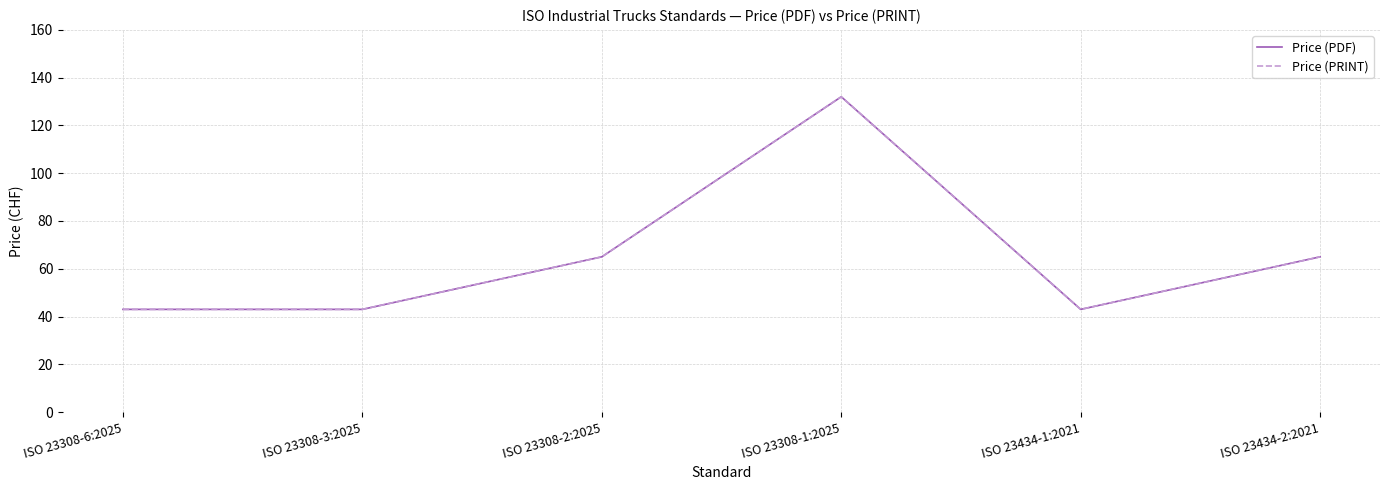

Does the chart have visible grid lines?

Yes